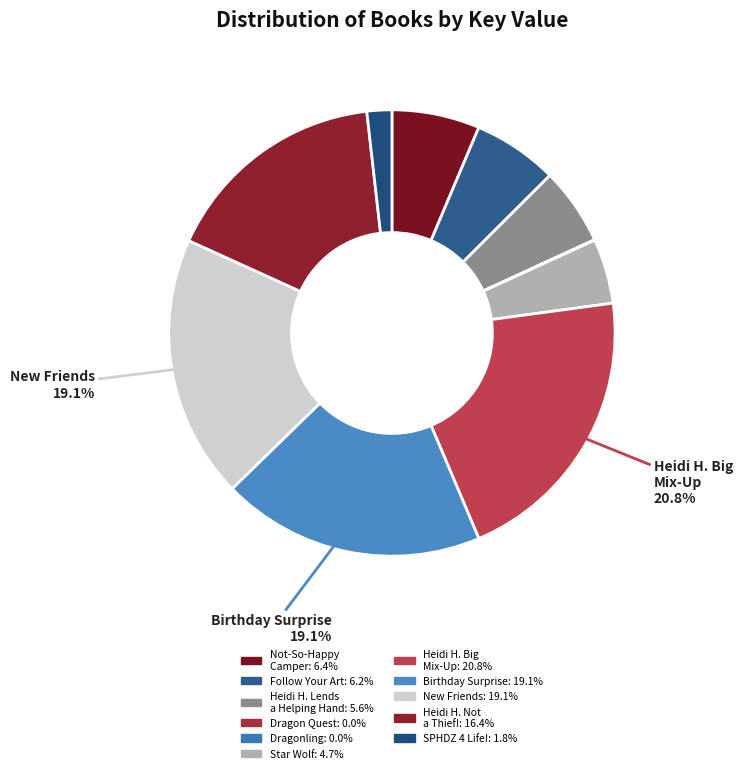

Rank the categories by value from lowest to highest.

Dragonling, Dragon Quest, SPHDZ 4 Life!, Star Wolf, Heidi Heckelbeck Lends a Helping Hand, Follow Your Art, Not-So-Happy Camper, Heidi Heckelbeck Is Not a Thief!, New Friends, Birthday Surprise, Heidi Heckelbeck and the Big Mix-Up